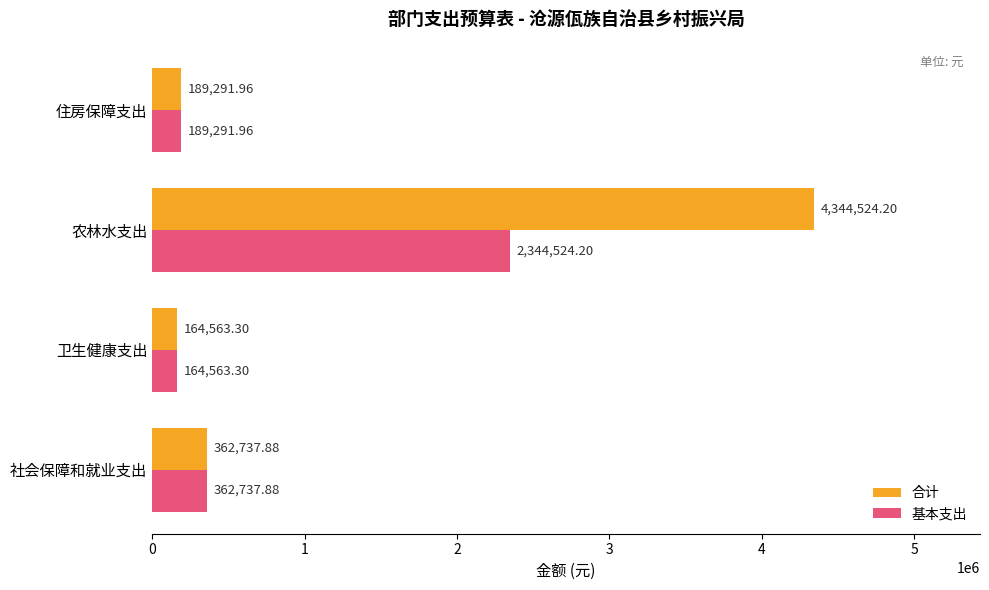

At which label does 合计 reach its minimum?

卫生健康支出